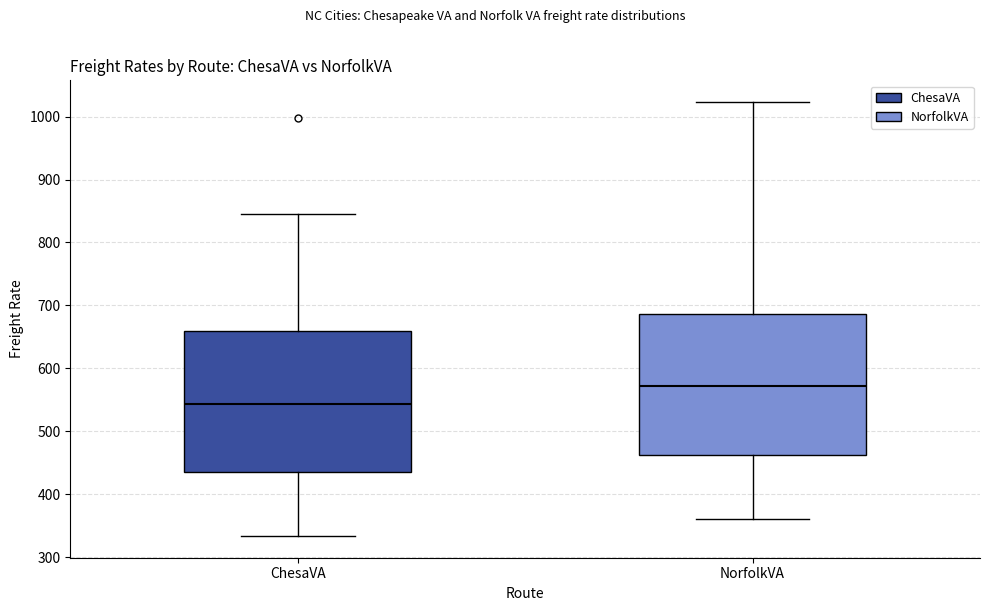

Where does the upper whisker of the box for ChesaVA end on the y-axis? The values are not printed on the chart, so give them approximately, as read against the axis.

850